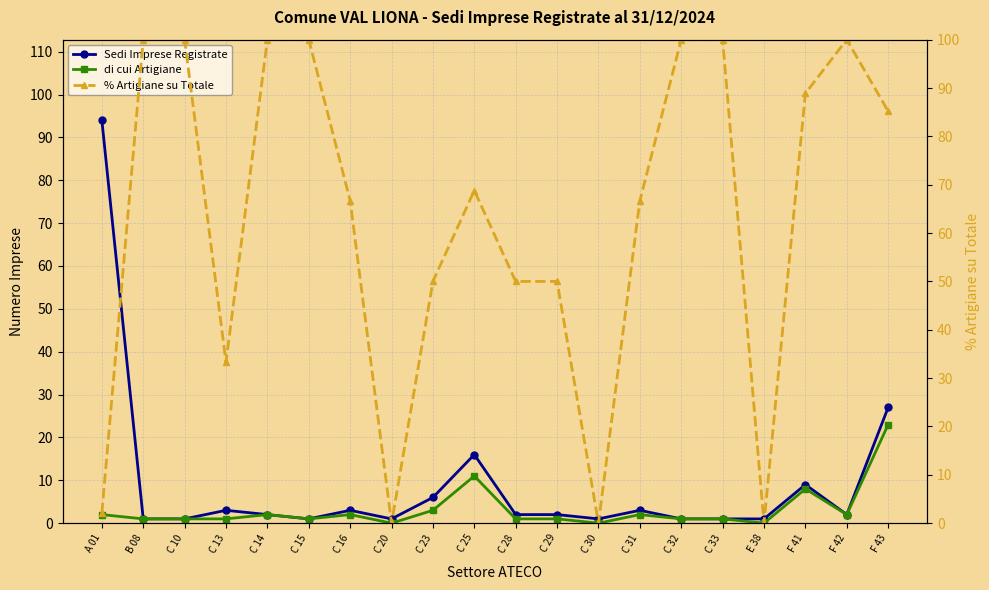

List the labels in order of di cui Artigiane value, smallest first.

C 20, C 30, E 38, B 08, C 10, C 13, C 15, C 28, C 29, C 32, C 33, A 01, C 14, C 16, C 31, F 42, C 23, F 41, C 25, F 43